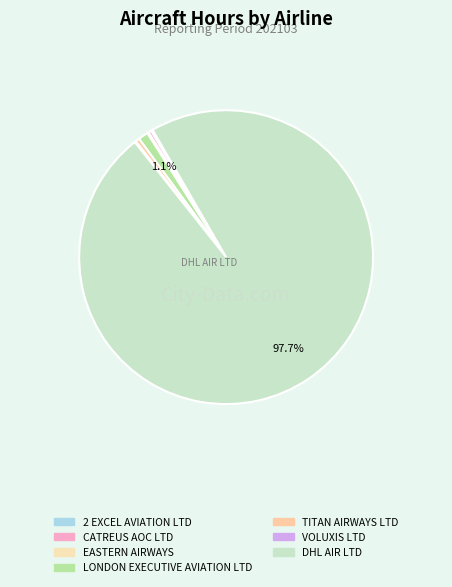

Which category has the smallest portion of the pie?

VOLUXIS LTD